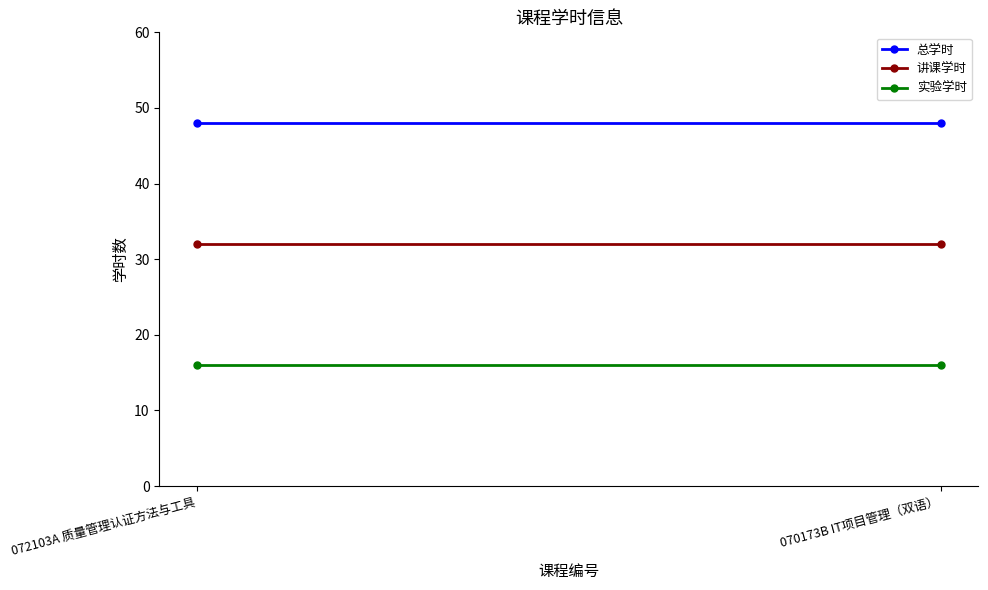

Rank the series by their maximum value, from lowest to highest.

实验学时, 讲课学时, 总学时